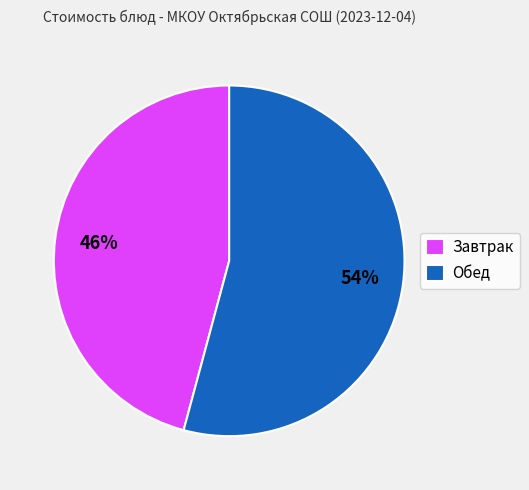

True or false: Завтрак accounts for 46% of the total.

True